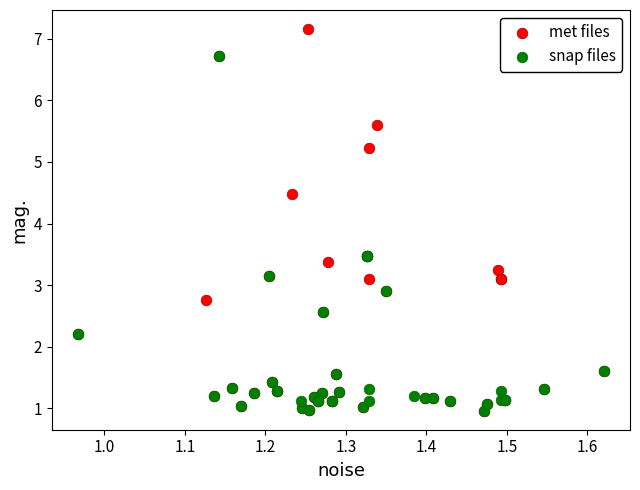

Which series has the largest Y range (max minus min)?

met files